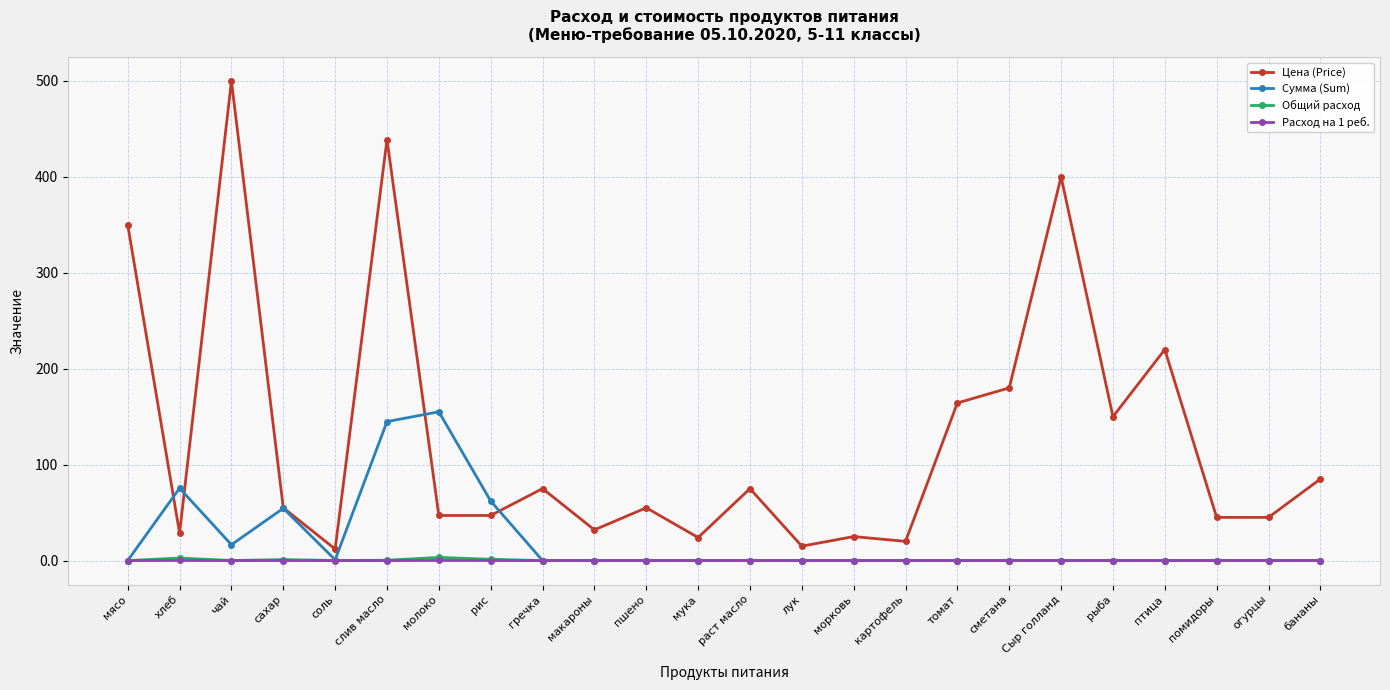

Is it true that Сумма (Sum) equals 0.0 at птица?

True